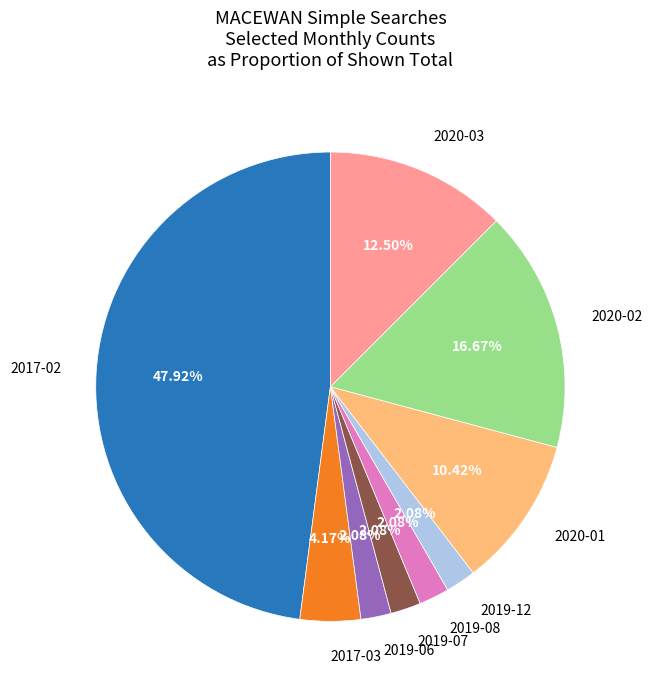

True or false: 2019-12 accounts for 2% of the total.

True